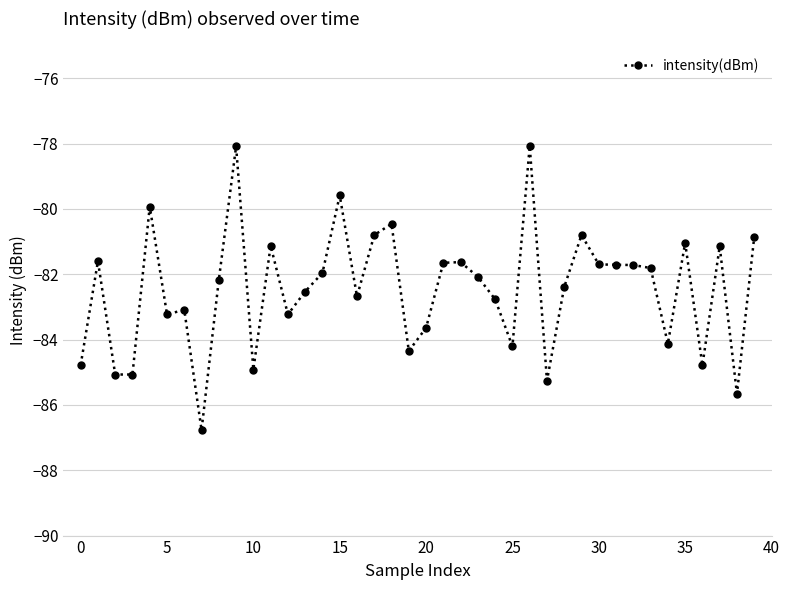

True or false: there are more than 1 points higher than both neighbors.

True